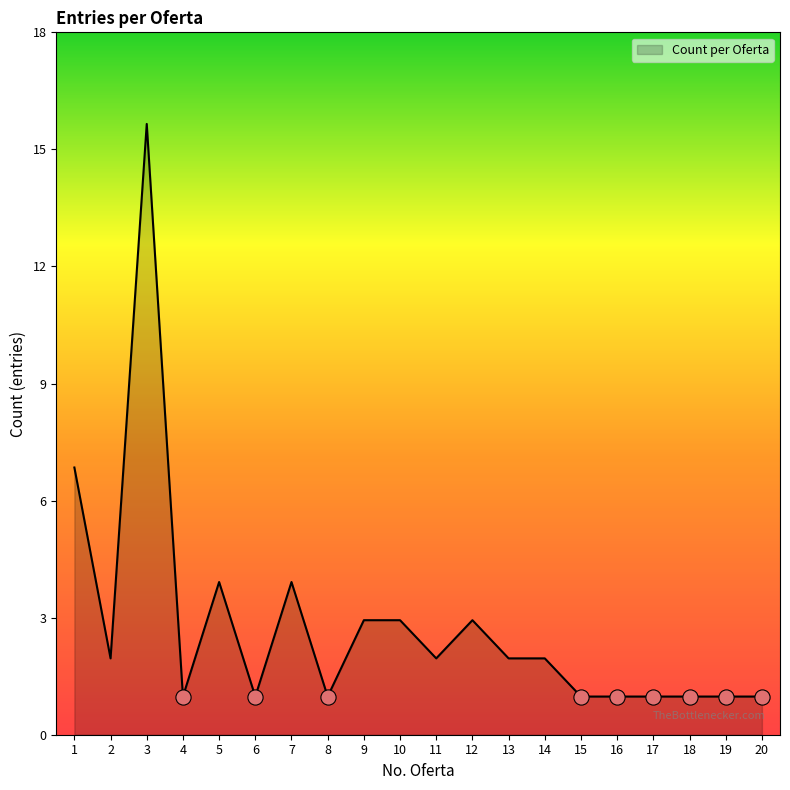

Is this an area chart (filled region under the line)?

Yes